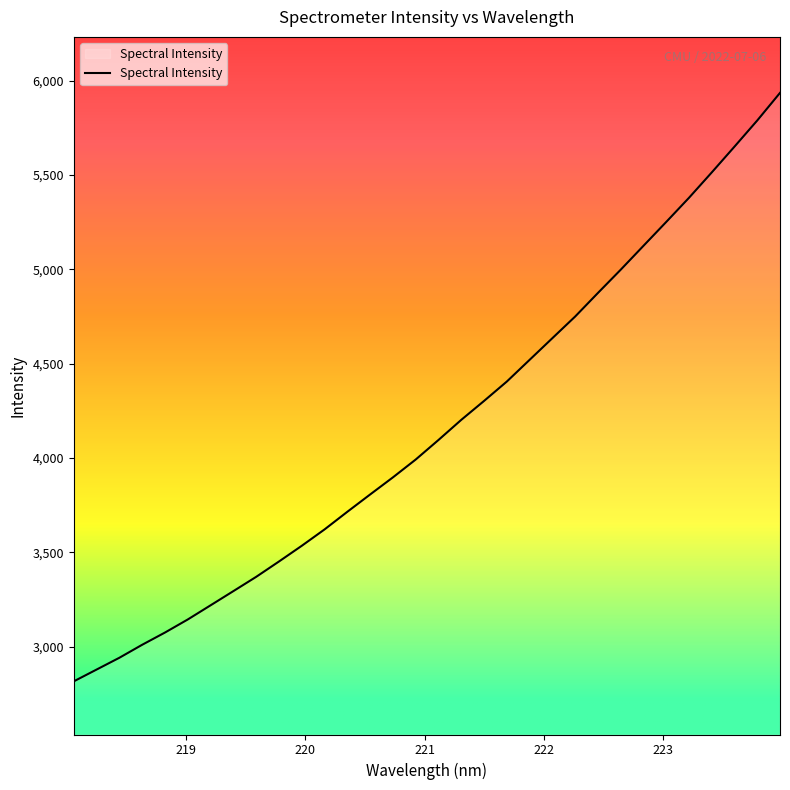

What is the sum of all values?

133217.1